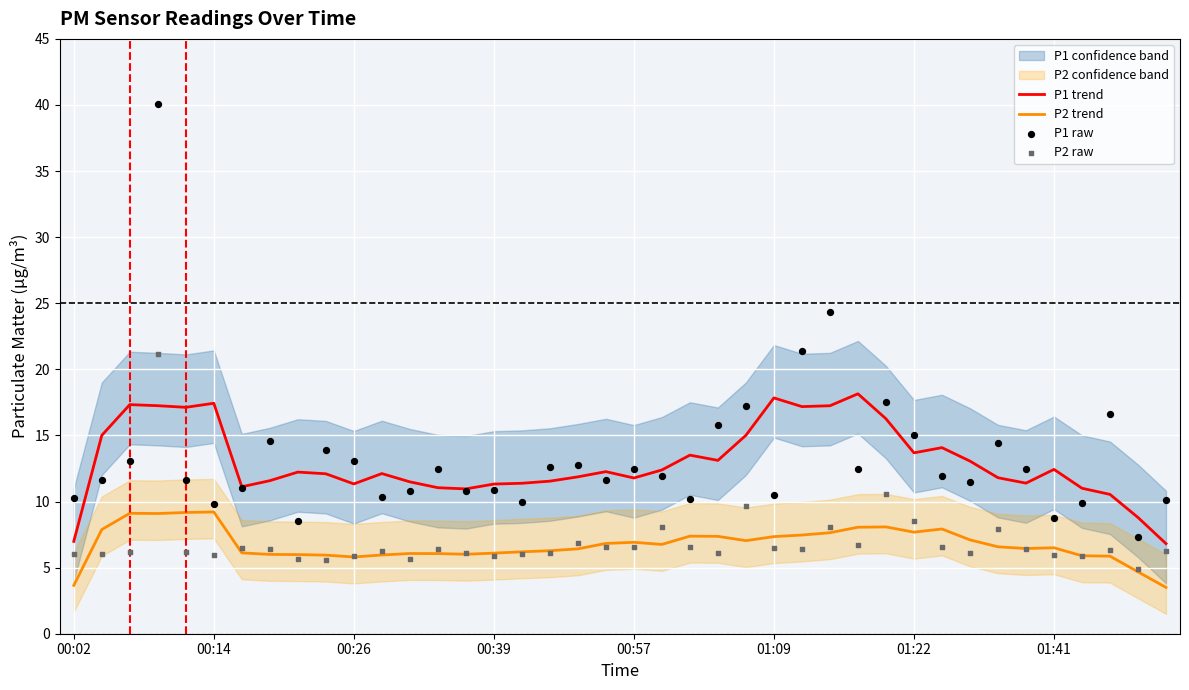

Which series has the widest spread of Y values?

P1 raw